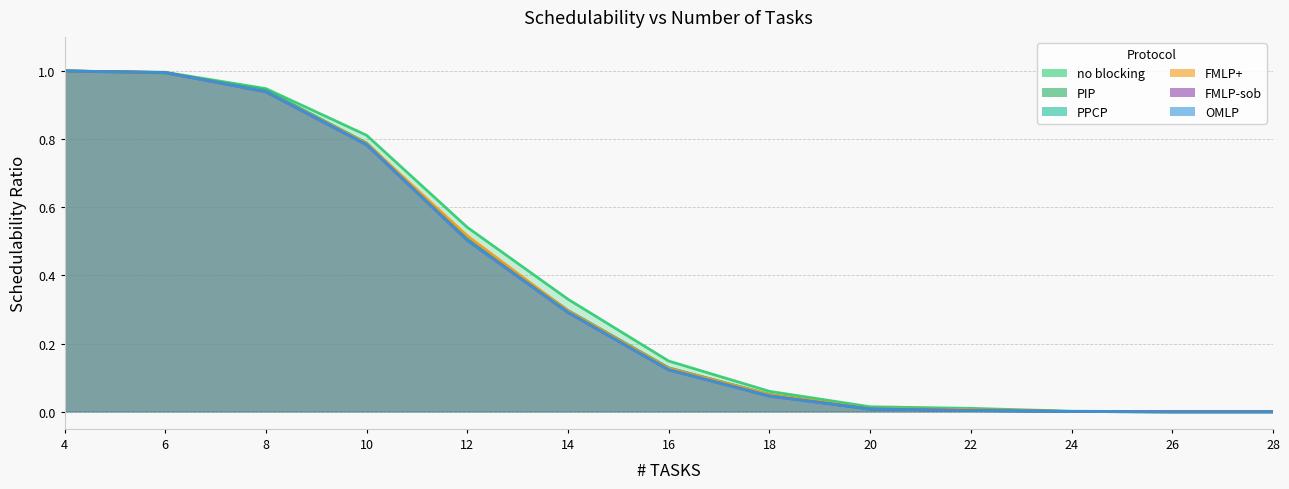

Is it true that PPCP equals 0.8 at 10?

True